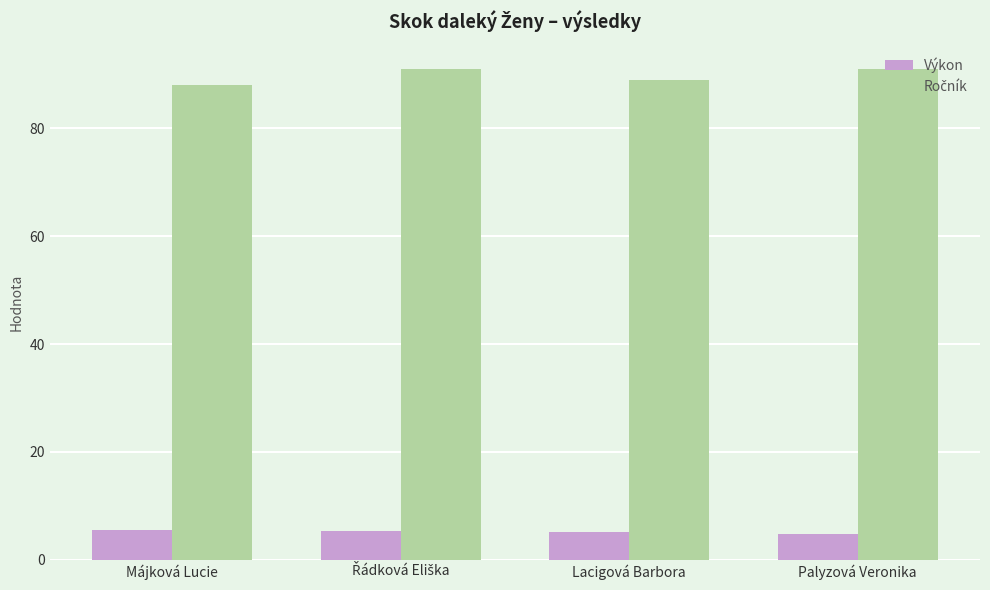

At how many categories does at least one series exceed 7?

4